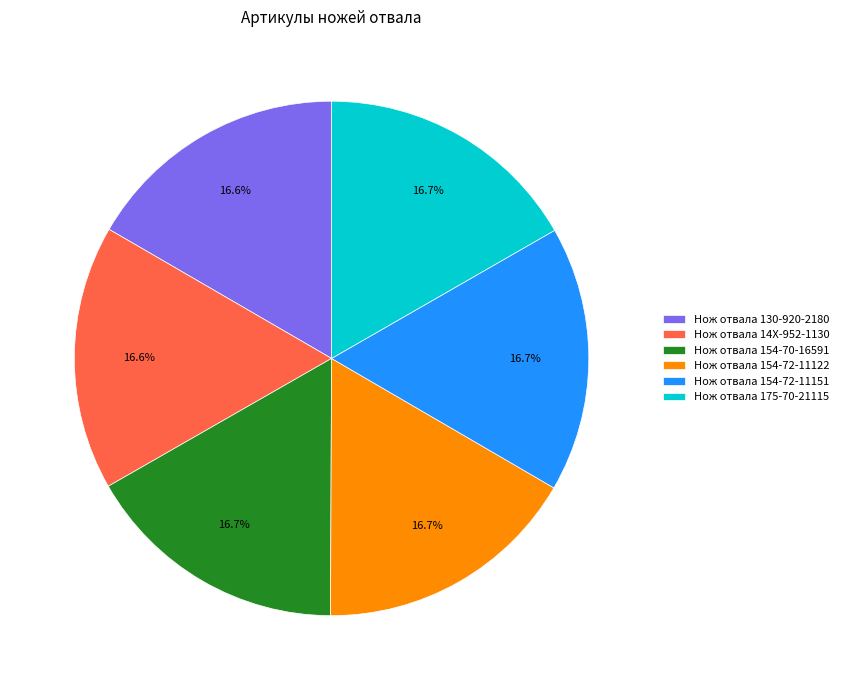

What is the total percentage of Нож отвала 175-70-21115 and Нож отвала 154-70-16591?

33.4%